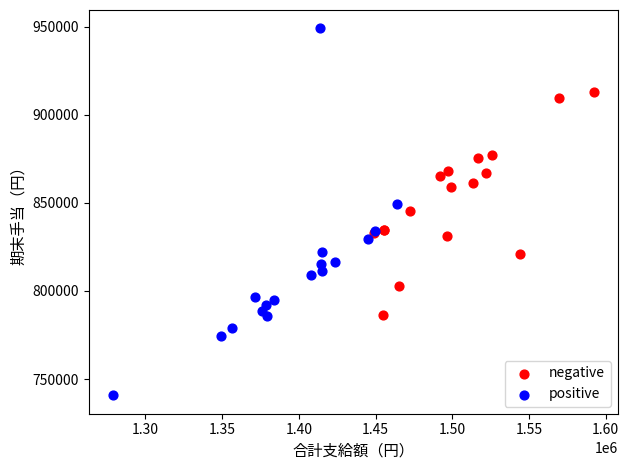

Which series reaches the maximum Y coordinate?

positive